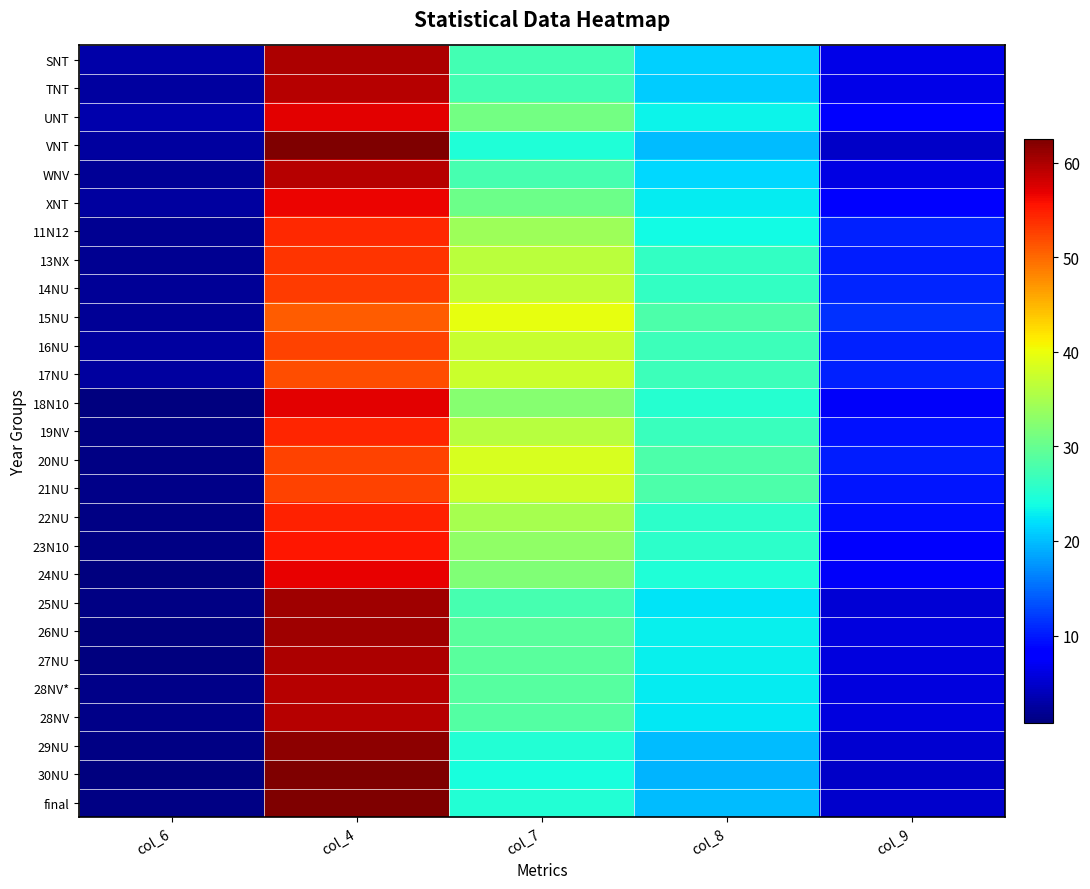

At how many categories does at least one series exceed 8?

4